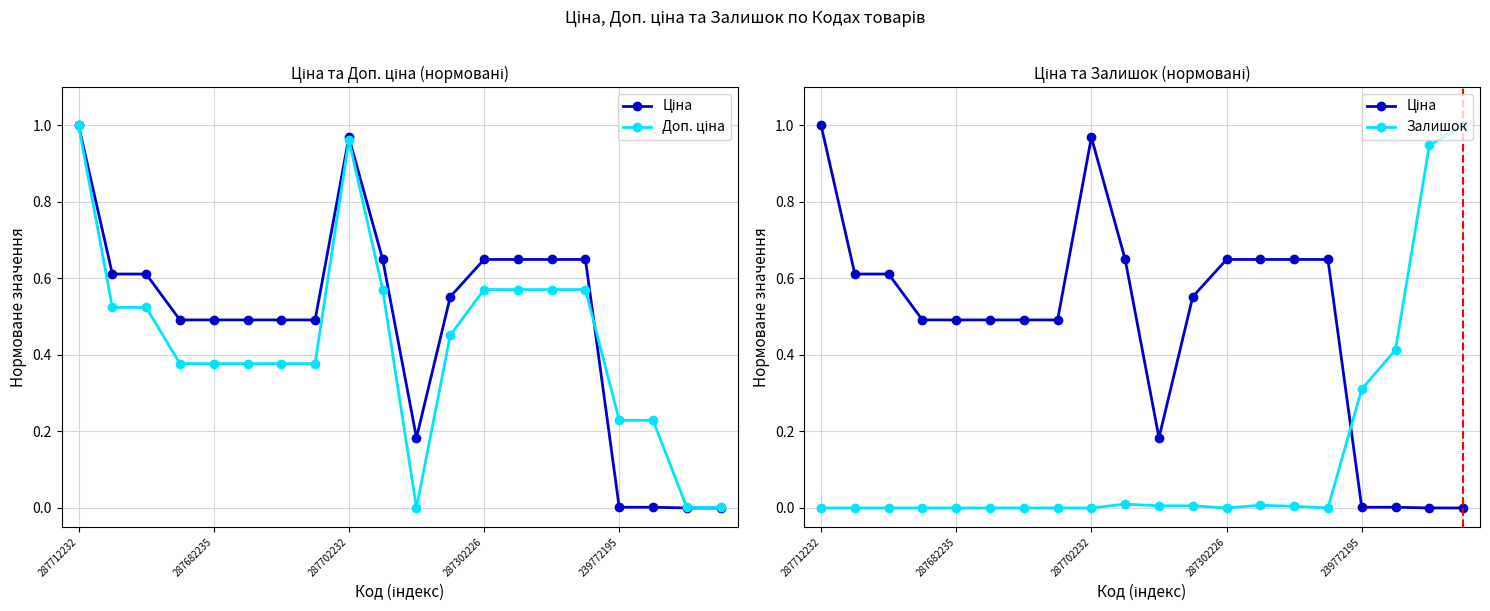

Which category has the highest value in the Доп. ціна series?

287712232